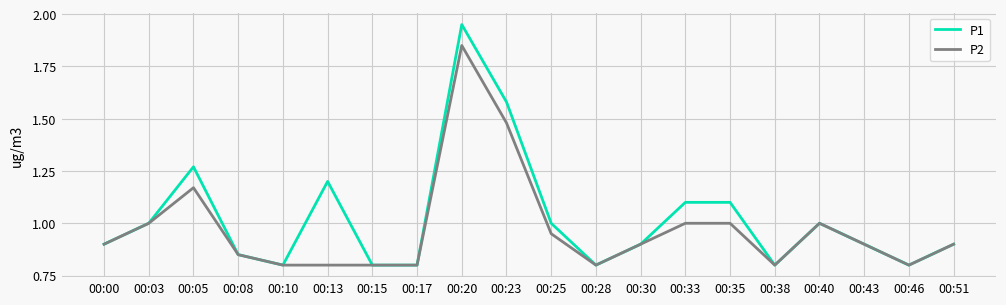

Is it true that P1 equals 1.3 at 00:25?

False